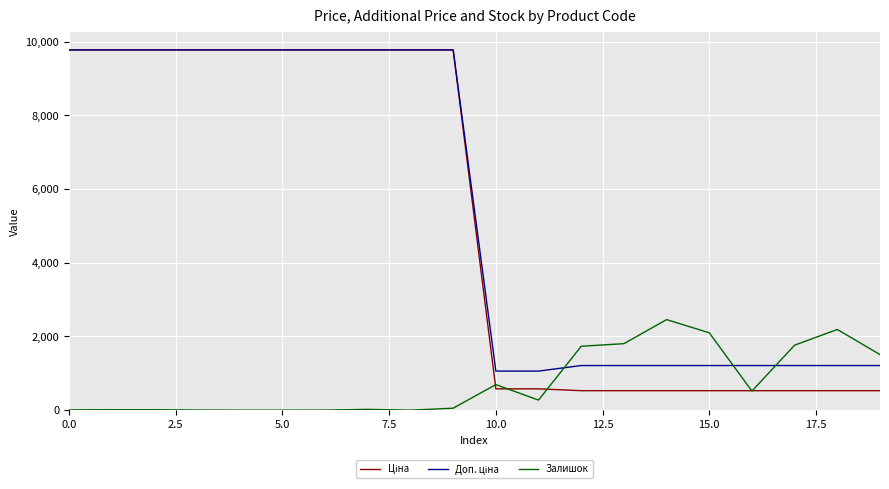

What is the maximum value for Залишок?

2457.0